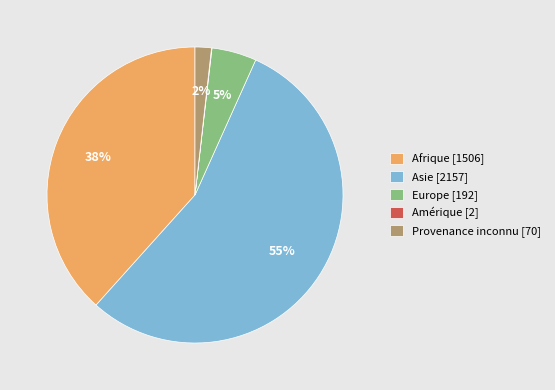

Between Provenance inconnu [70] and Europe [192], which is larger?

Europe [192]